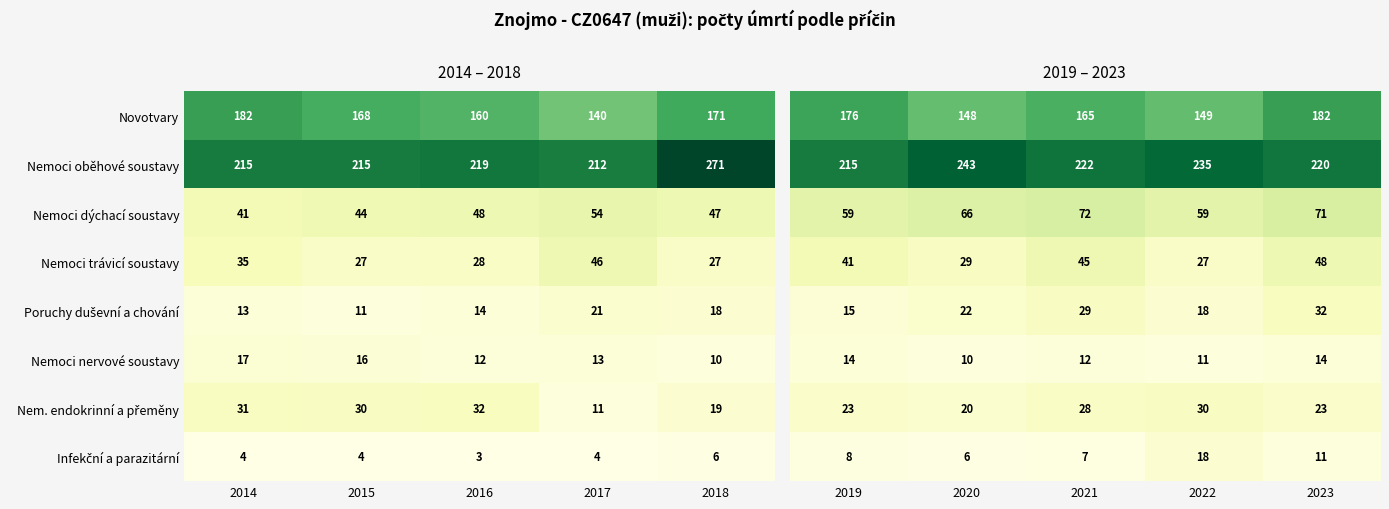

List the labels in order of Novotvary value, smallest first.

2017, 2016, 2015, 2018, 2014